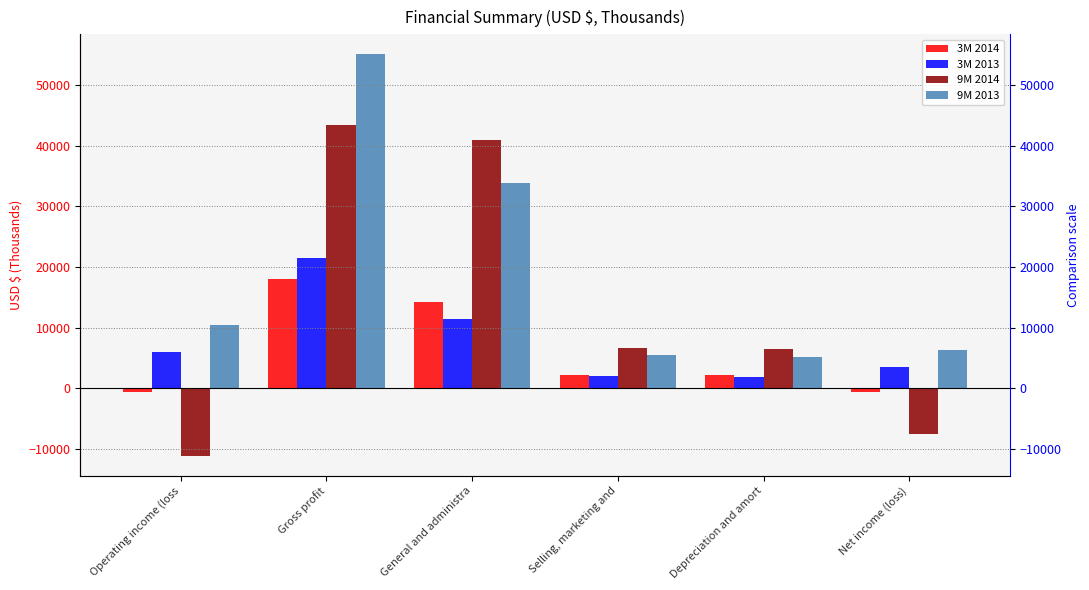

What is the average value of the 9M 2013 series?

19408